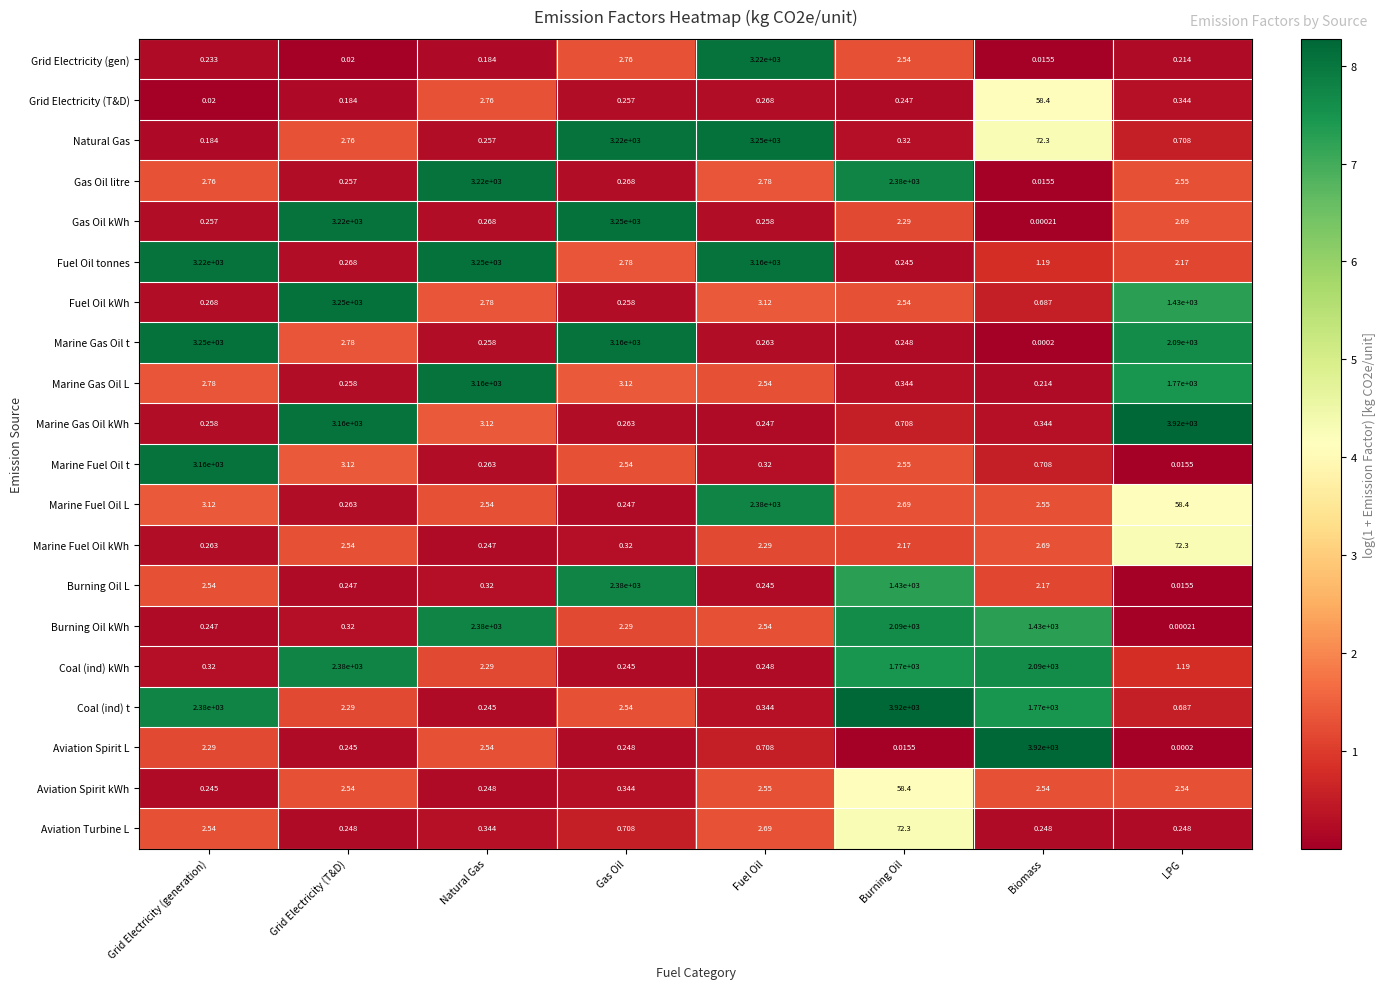

At which label does Coal (ind) t reach its peak?

Burning Oil